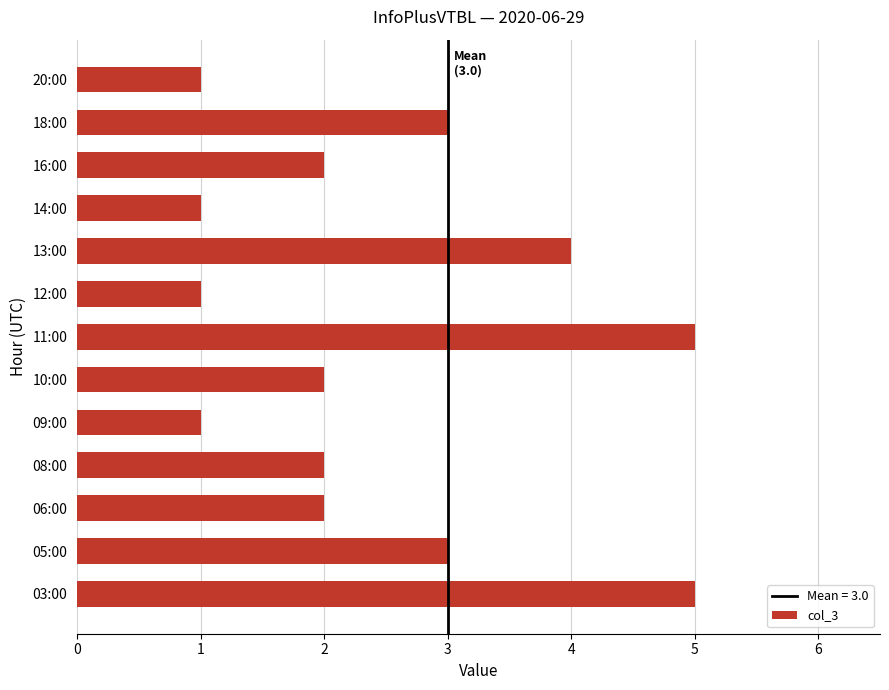

Is it true that the value at 08:00 is 3?

False